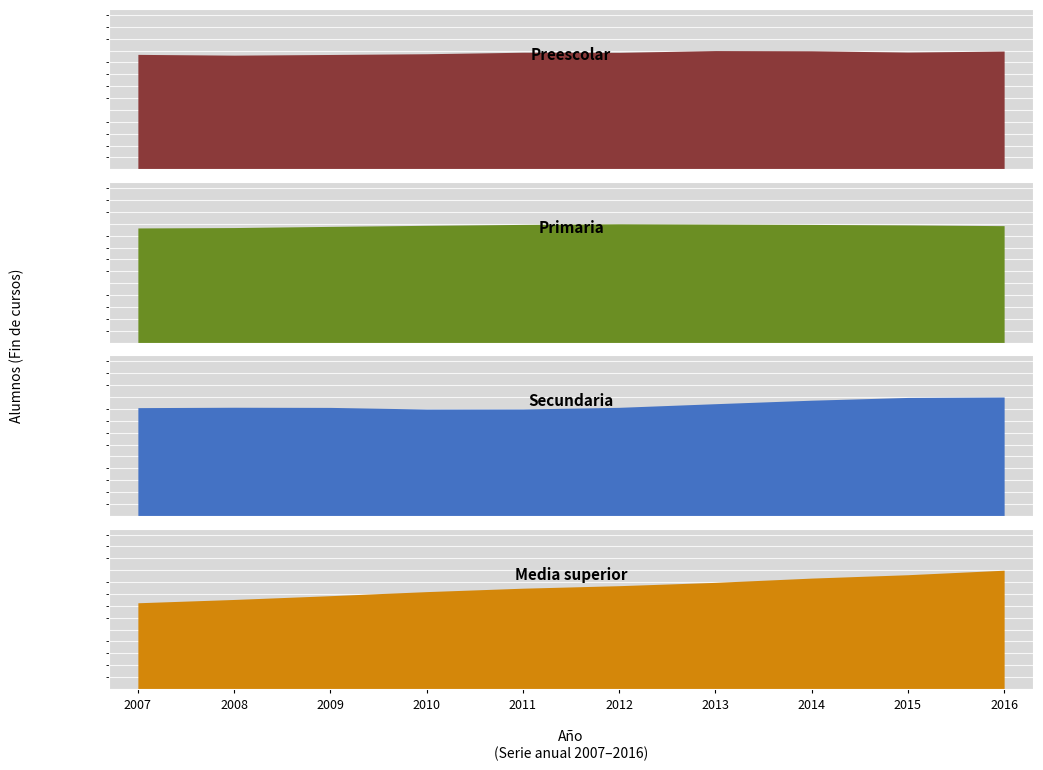

What is the average value of the Secundaria series?

826365